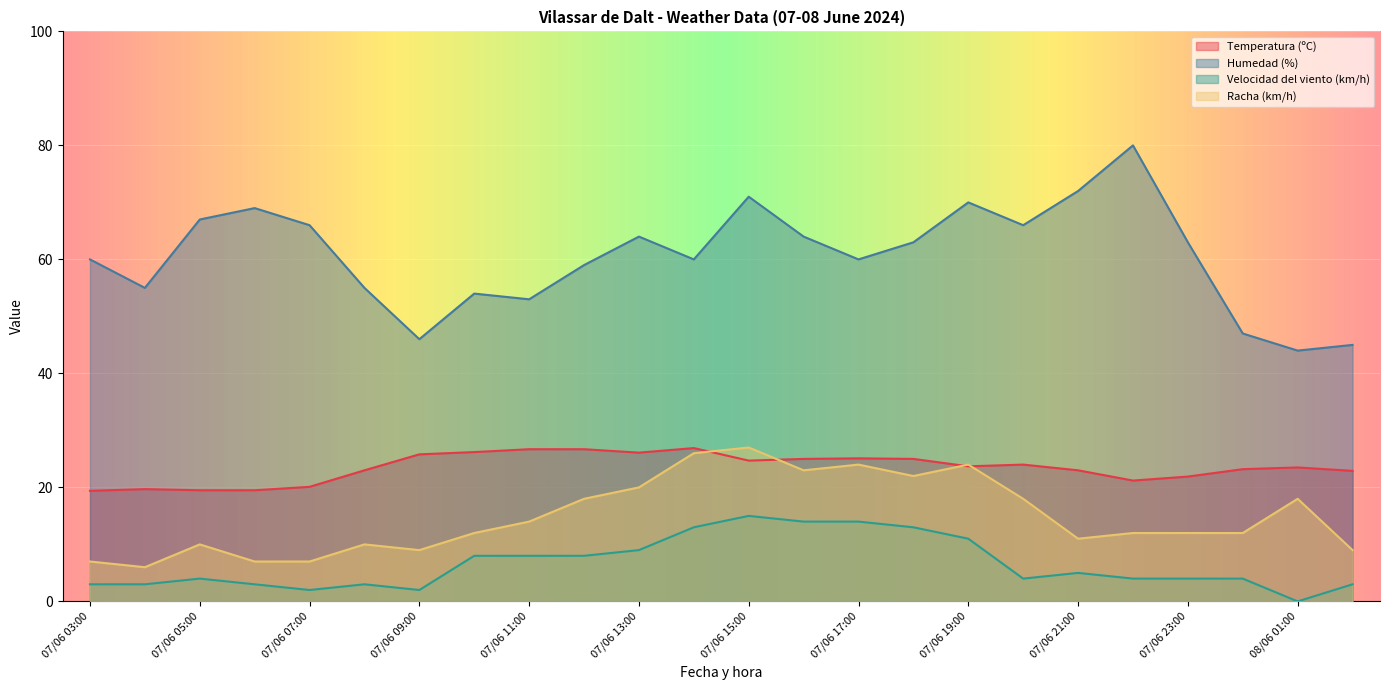

What are all the series names shown in the legend?

Temperatura (ºC), Humedad (%), Velocidad del viento (km/h), Racha (km/h)